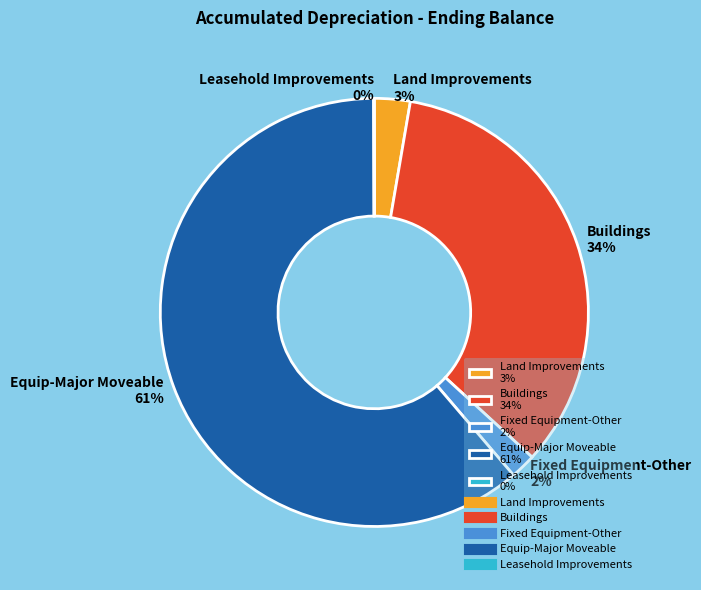

To the nearest percent, what percentage of the pie is Fixed Equipment-Other 2%?

2%